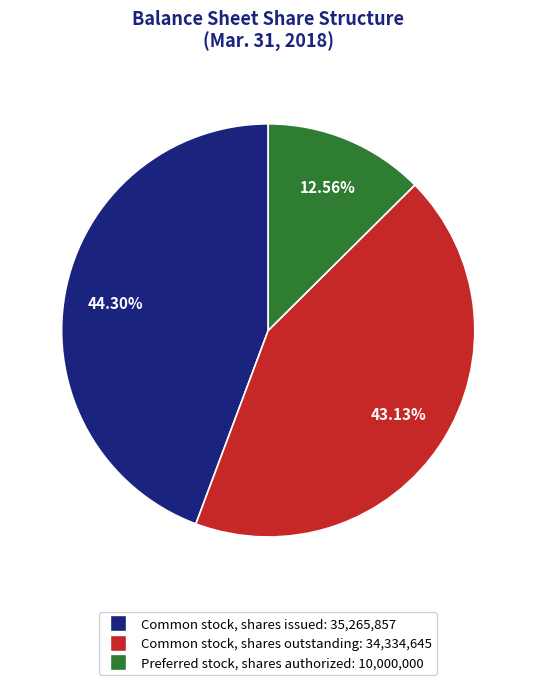

What percentage is the Preferred stock, shares authorized slice, to the nearest percent?

13%